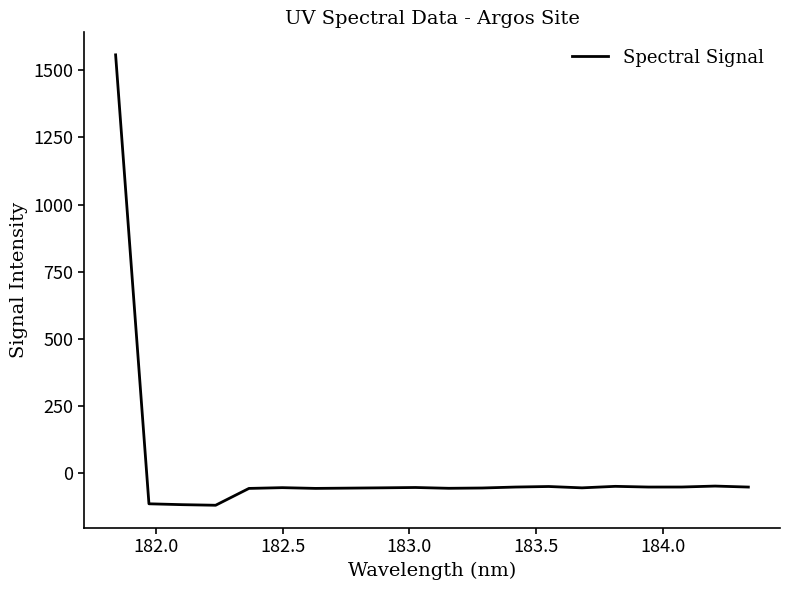

What is the smallest value displayed?

-119.2